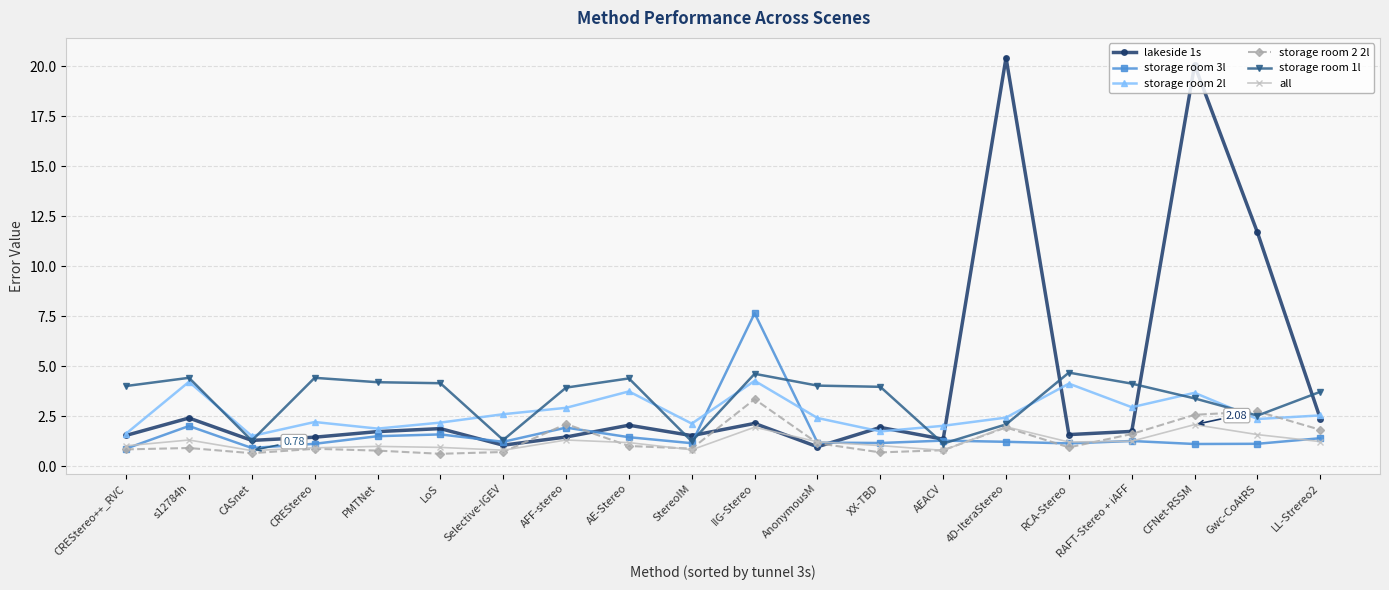

The lakeside 1s series shows 3.0 at IIG-Stereo. True or false?

False